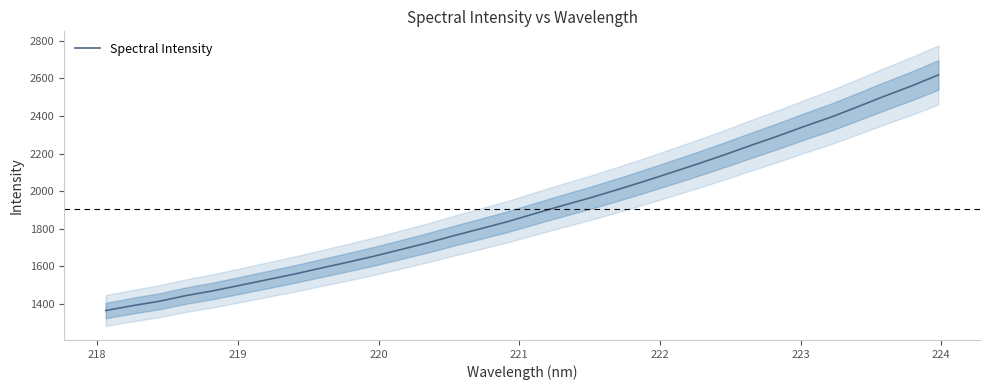

What is the maximum value for Spectral Intensity?

2619.0